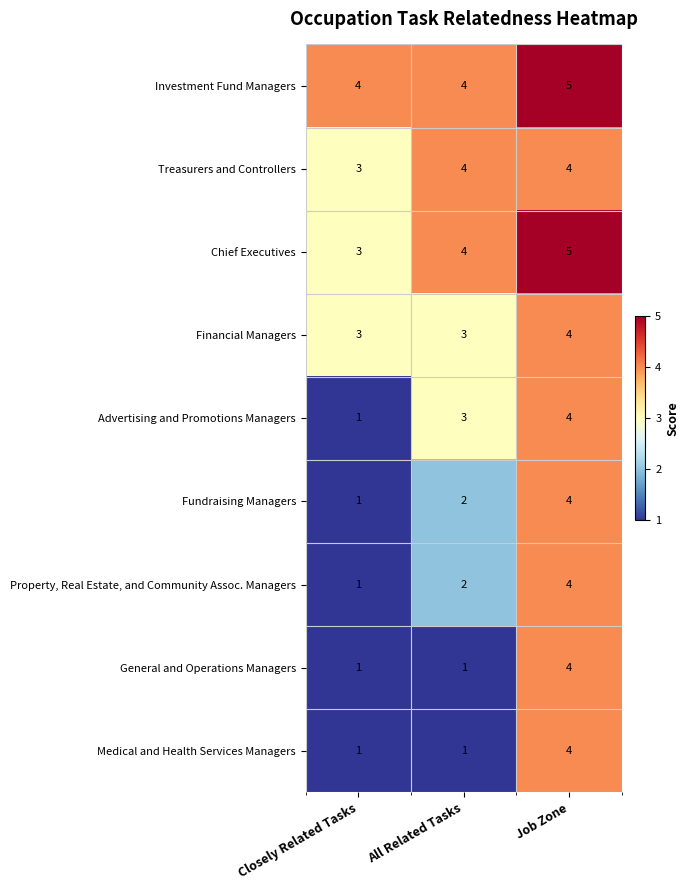

True or false: Financial Managers has a value of 4 at Job Zone.

True